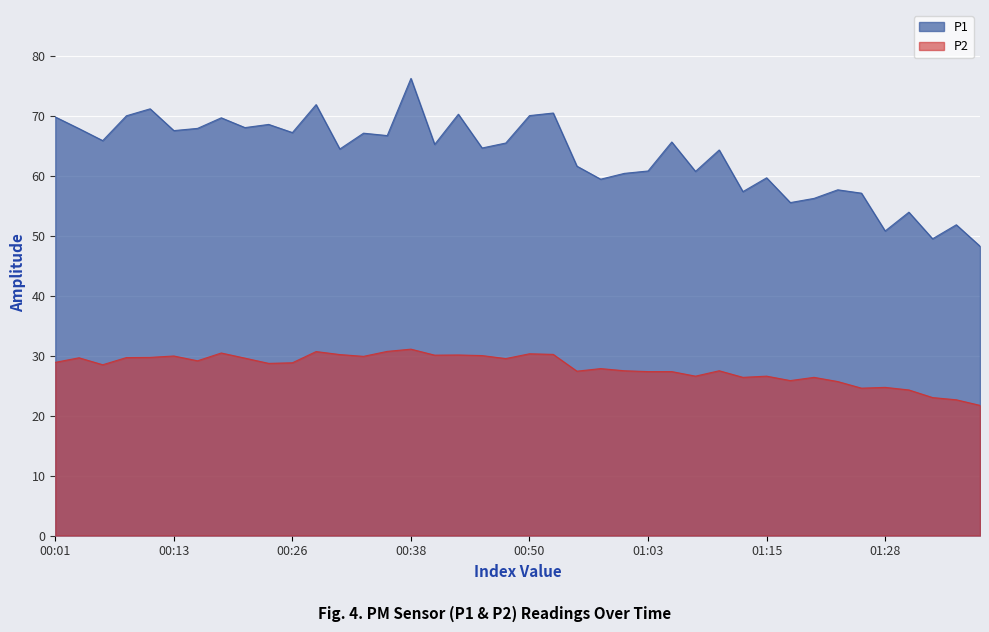

True or false: P1 and P2 cross at least once.

False